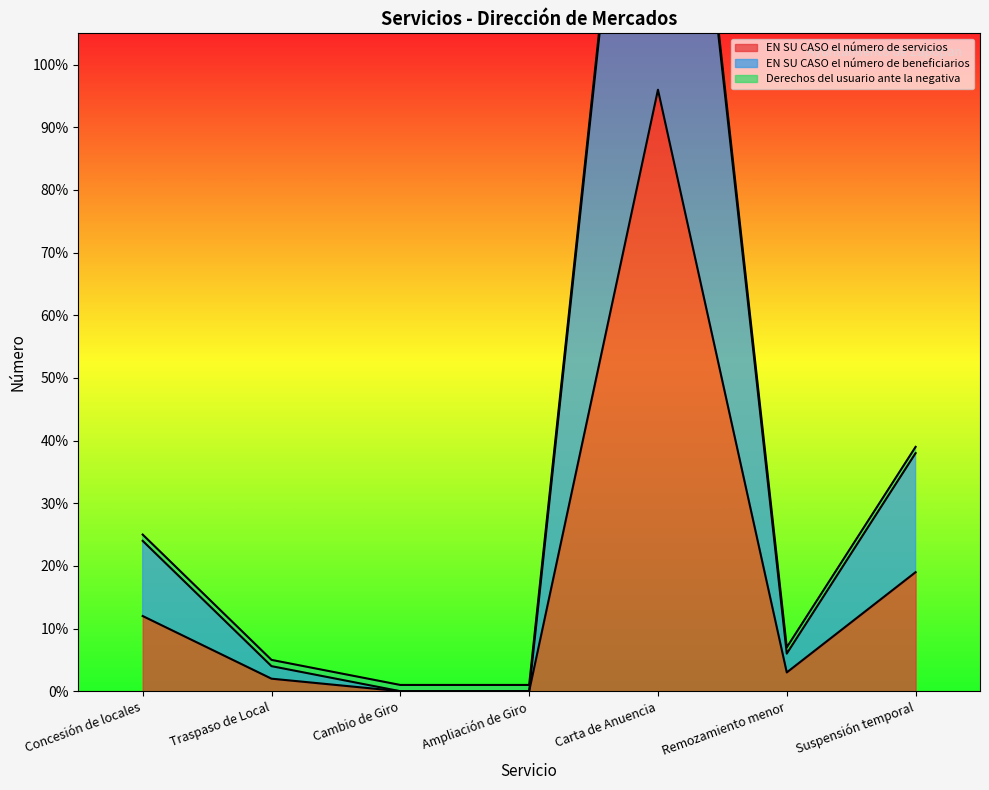

At which category does EN SU CASO el número de beneficiarios reach its first local peak?

Carta de Anuencia